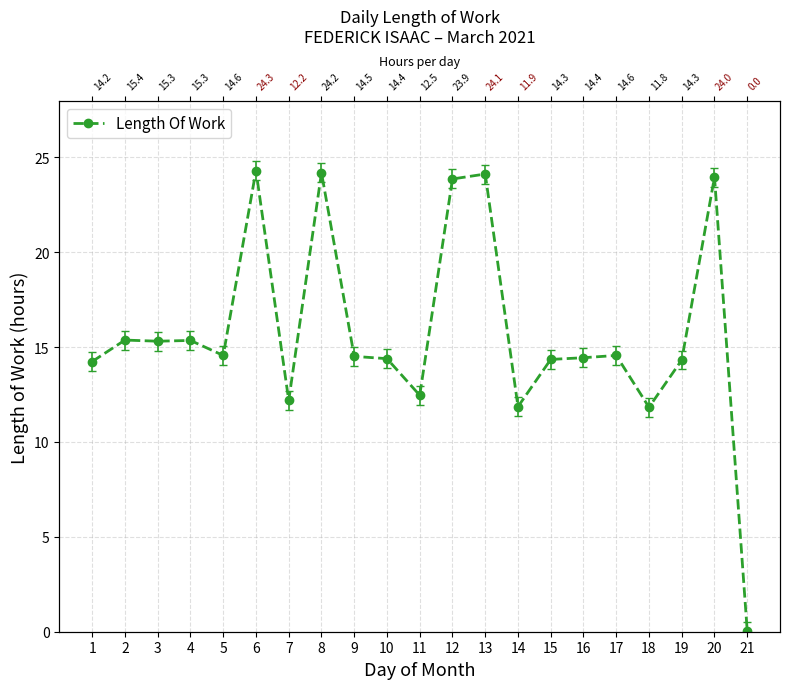

True or false: the data shows 14.6 at 17.

True